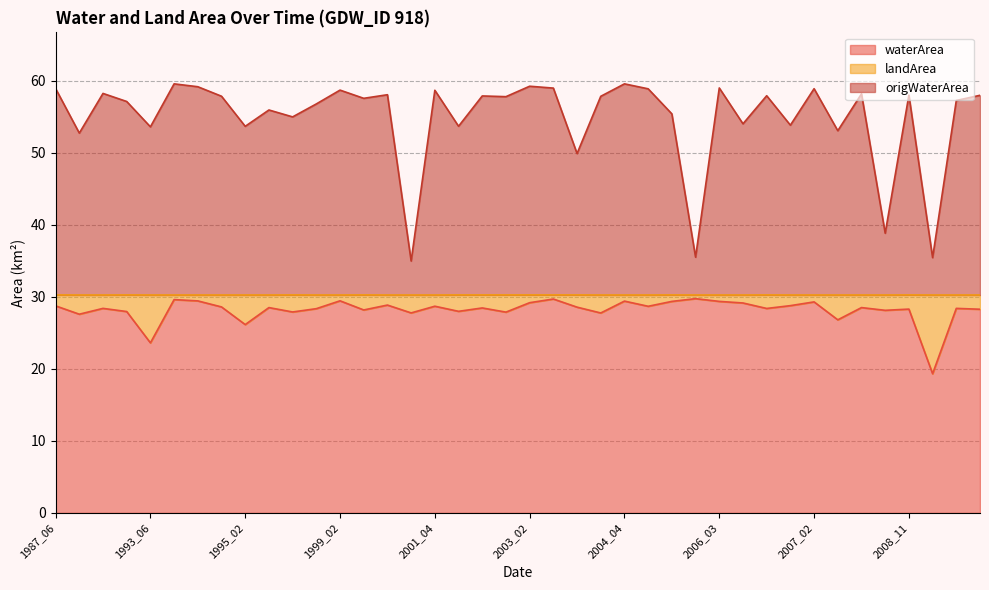

What is the average value of the origWaterArea series?

54.9